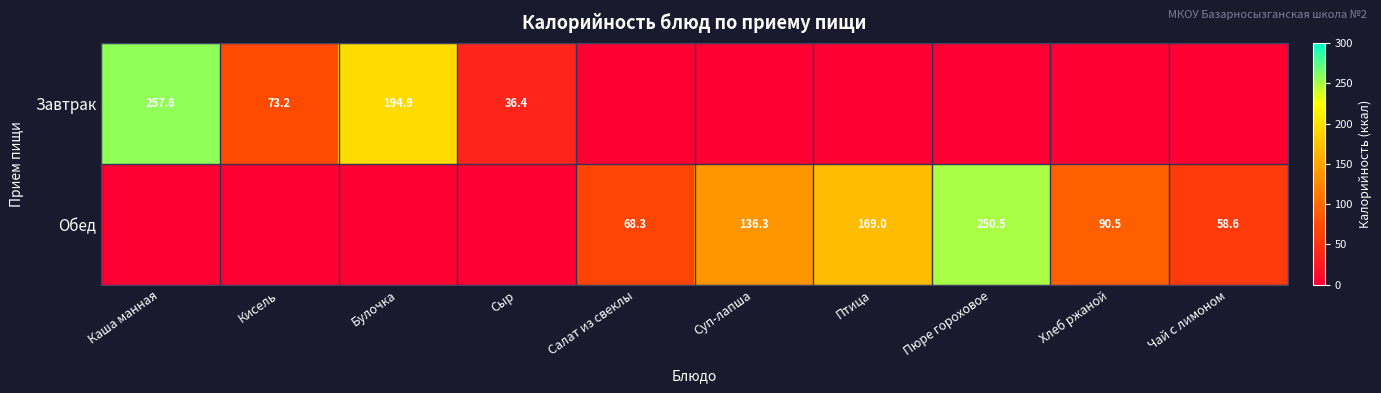

True or false: Завтрак has a value of 73.2 at Кисель.

True